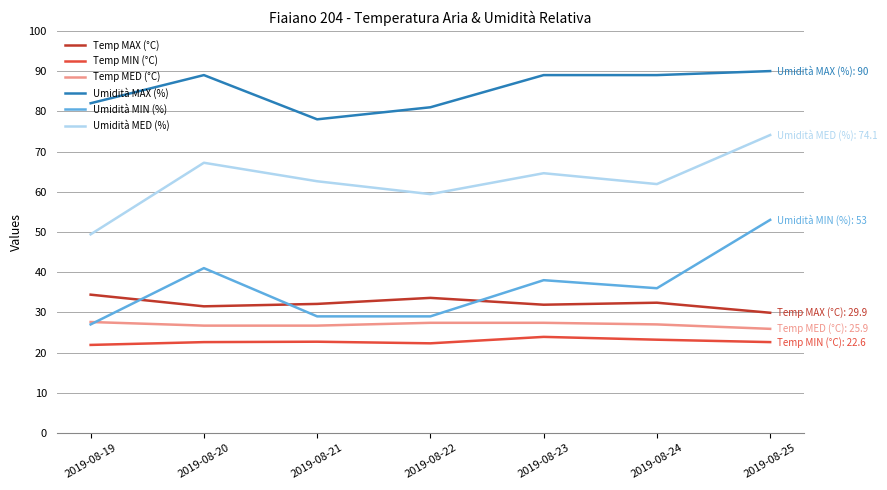

True or false: Umidità MED (%) has a value of 49.4 at 2019-08-19.

True